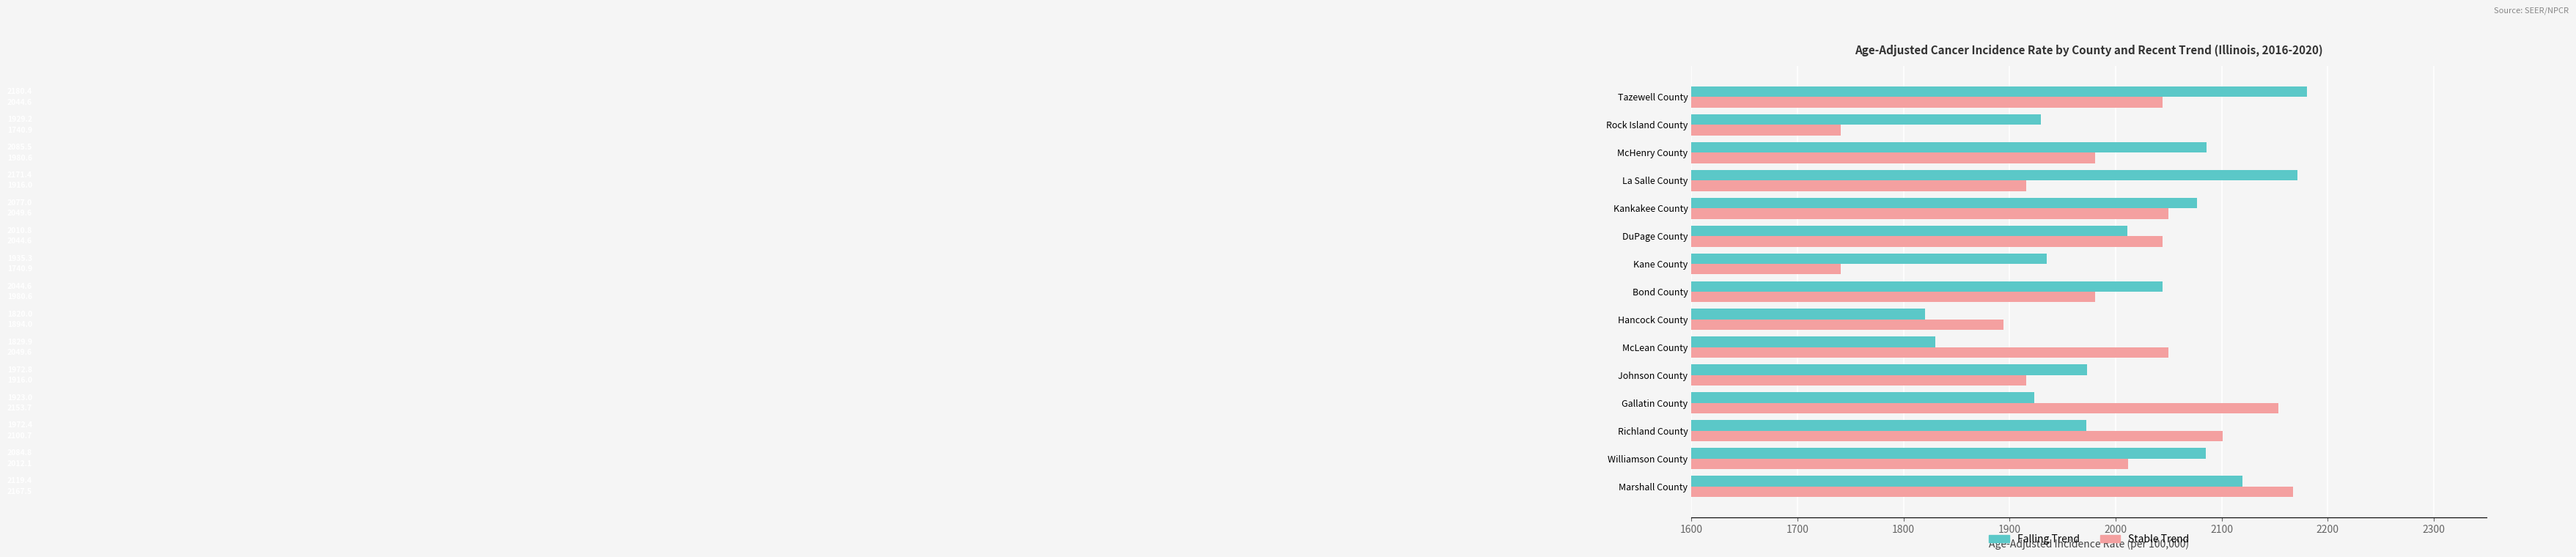

Rank the categories by Falling Trend value from lowest to highest.

Hancock County, McLean County, Gallatin County, Rock Island County, Kane County, Richland County, Johnson County, DuPage County, Bond County, Kankakee County, Williamson County, McHenry County, Marshall County, La Salle County, Tazewell County